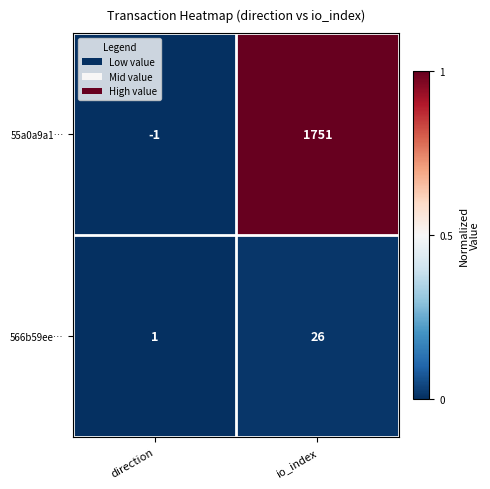

Is the value of 55a0a9a1… at io_index greater than the value of 566b59ee… at direction?

Yes